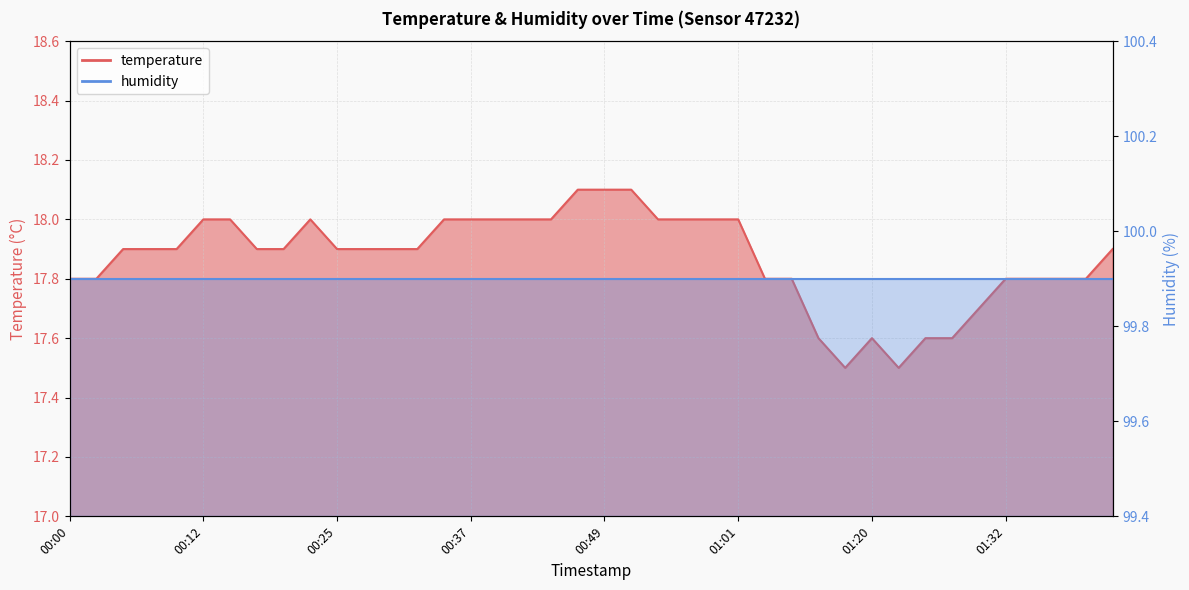

What is the difference between the maximum and minimum values?

0.6